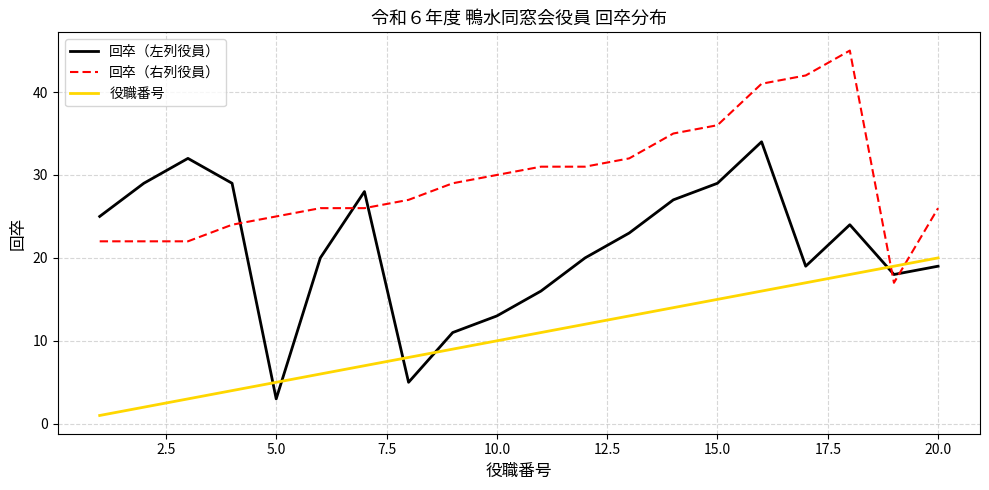

Rank the series by their maximum value, from highest to lowest.

回卒（右列役員）, 回卒（左列役員）, 役職番号